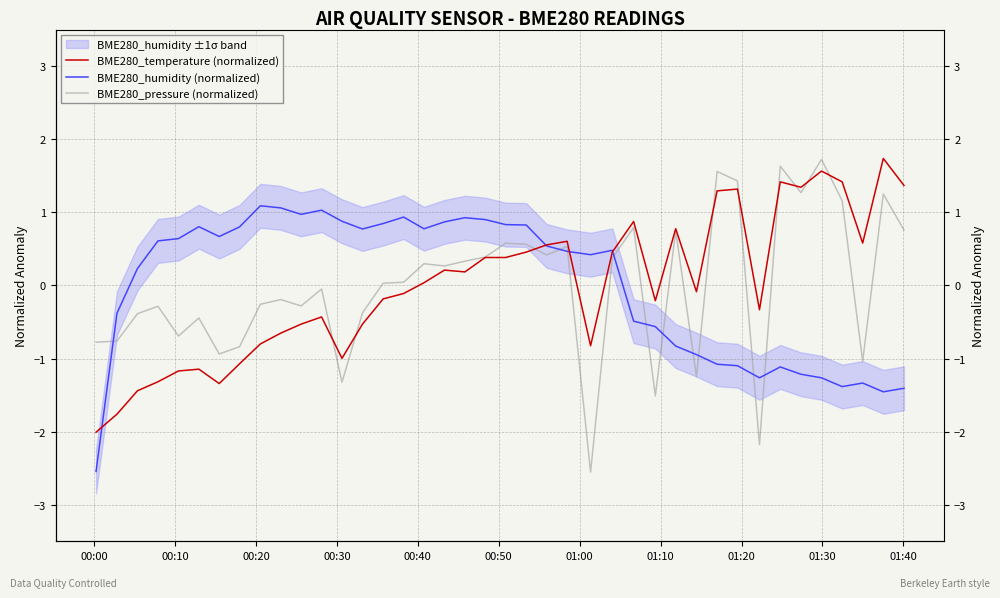

The BME280_temperature (normalized) series shows 0.7 at 30. True or false?

False